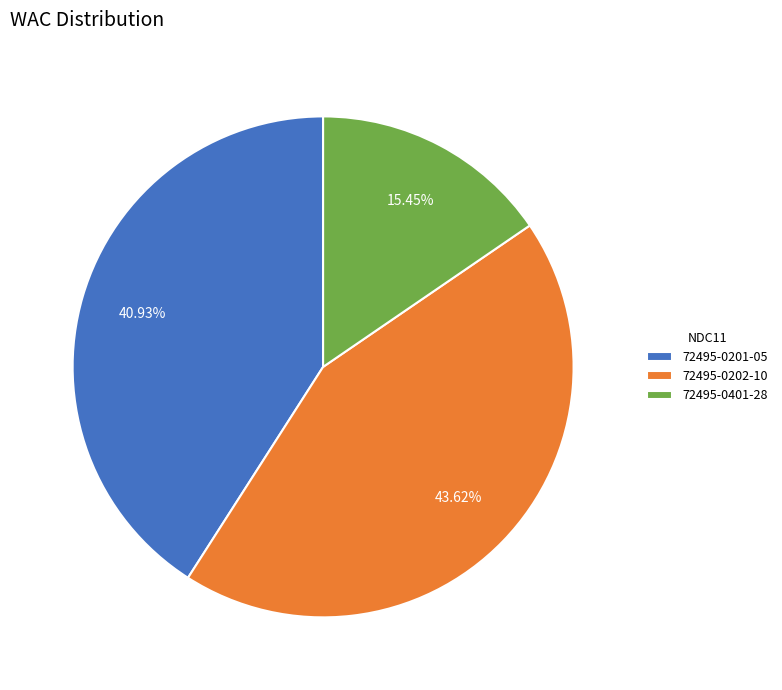

How many slices are in this pie chart?

3